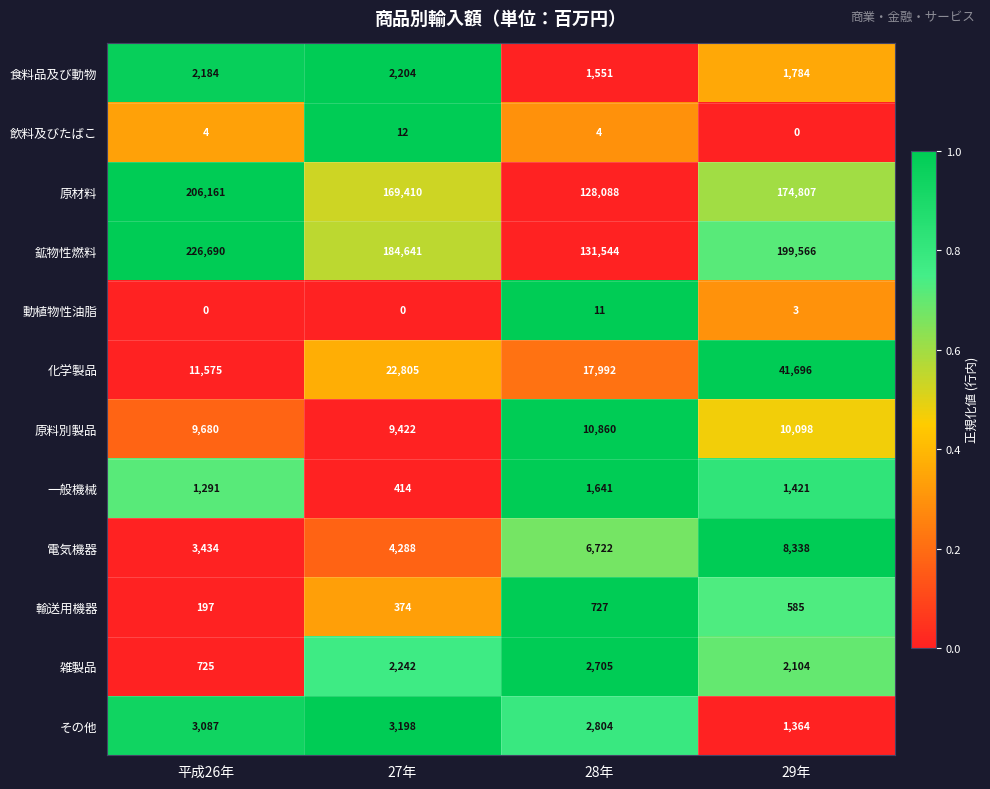

Is it true that 飲料及びたばこ equals 1 at 28年?

False